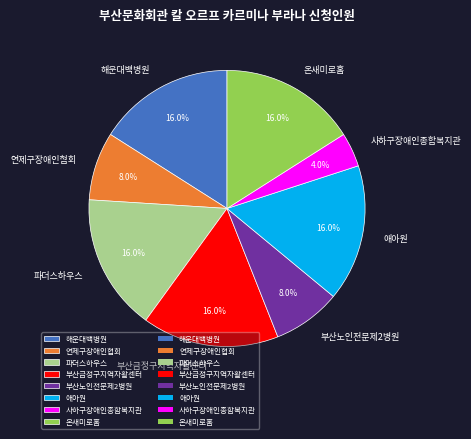

What percentage is the 애아원 slice, to the nearest percent?

16%